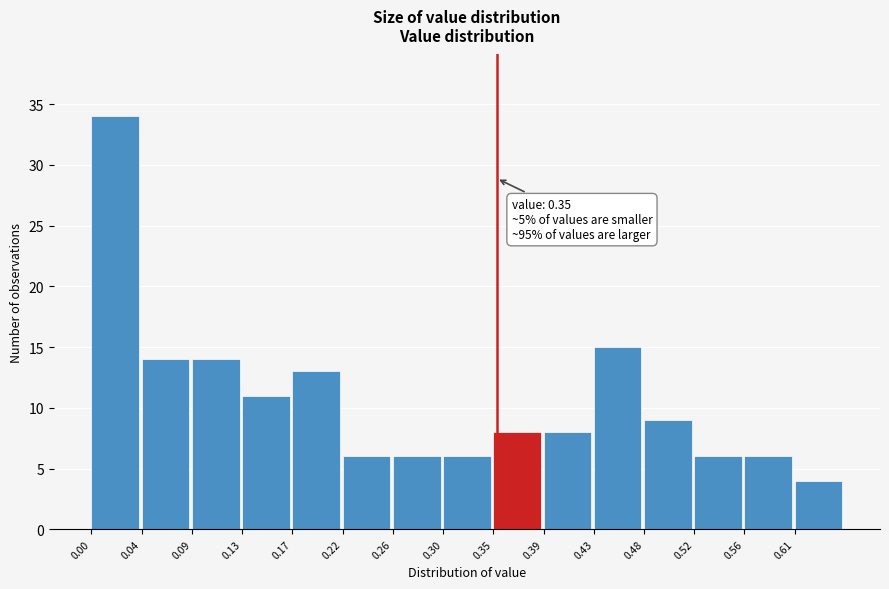

Which range on the x-axis has the tallest bar?

0.000 to 0.045